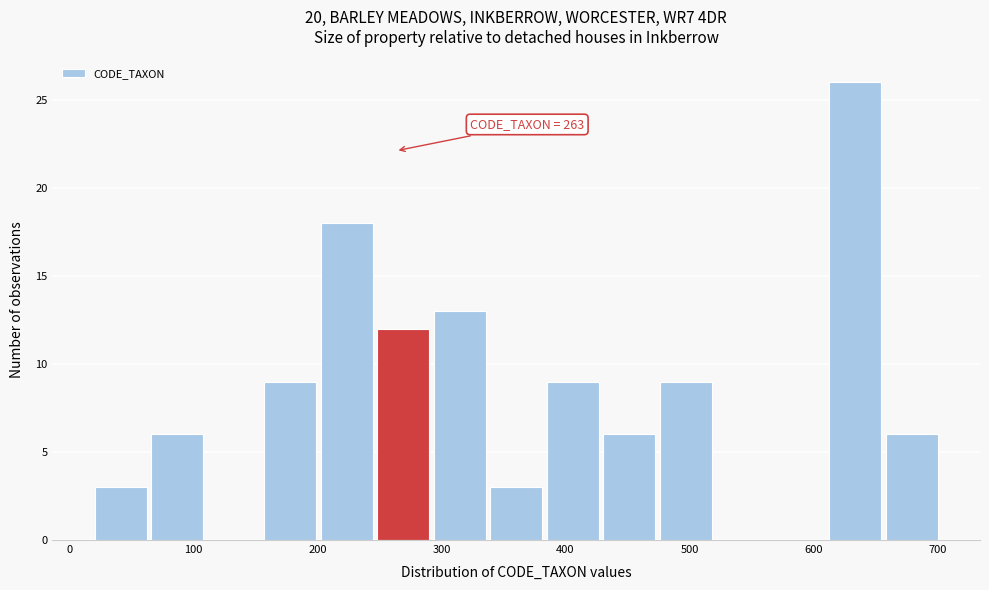

Which range on the x-axis has the tallest bar?

610 to 660